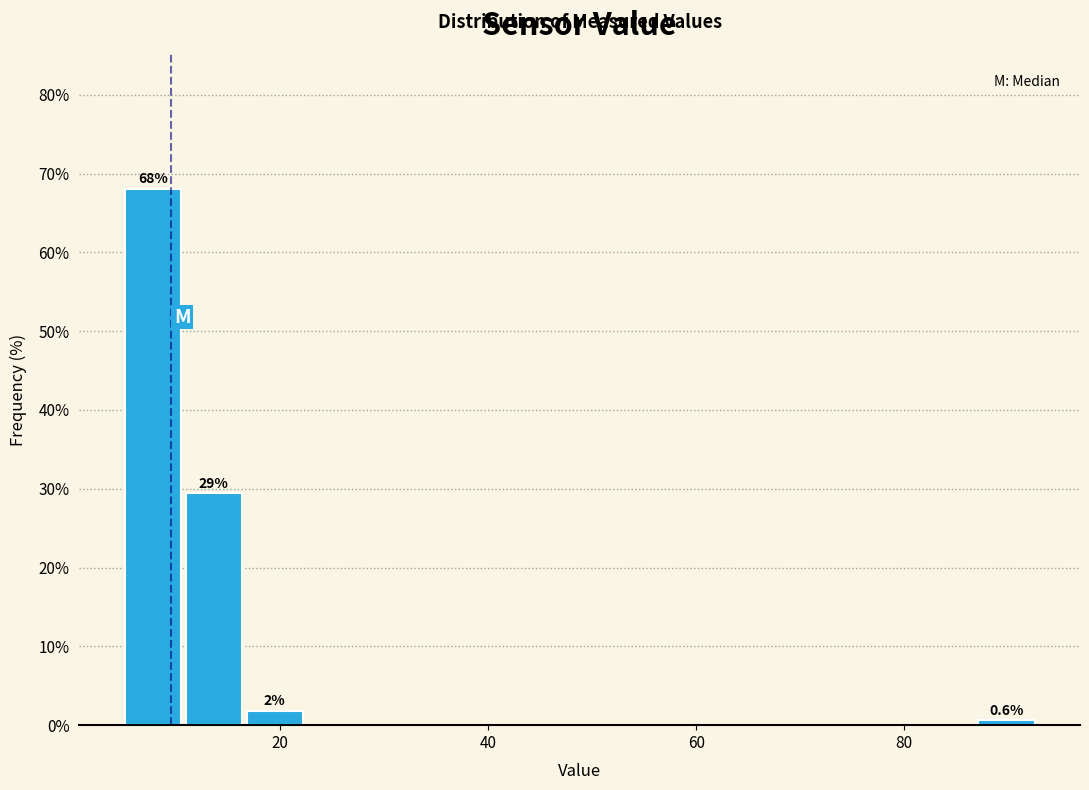

Read against the x-axis, roughly where is the centre of the tallest bar?

8